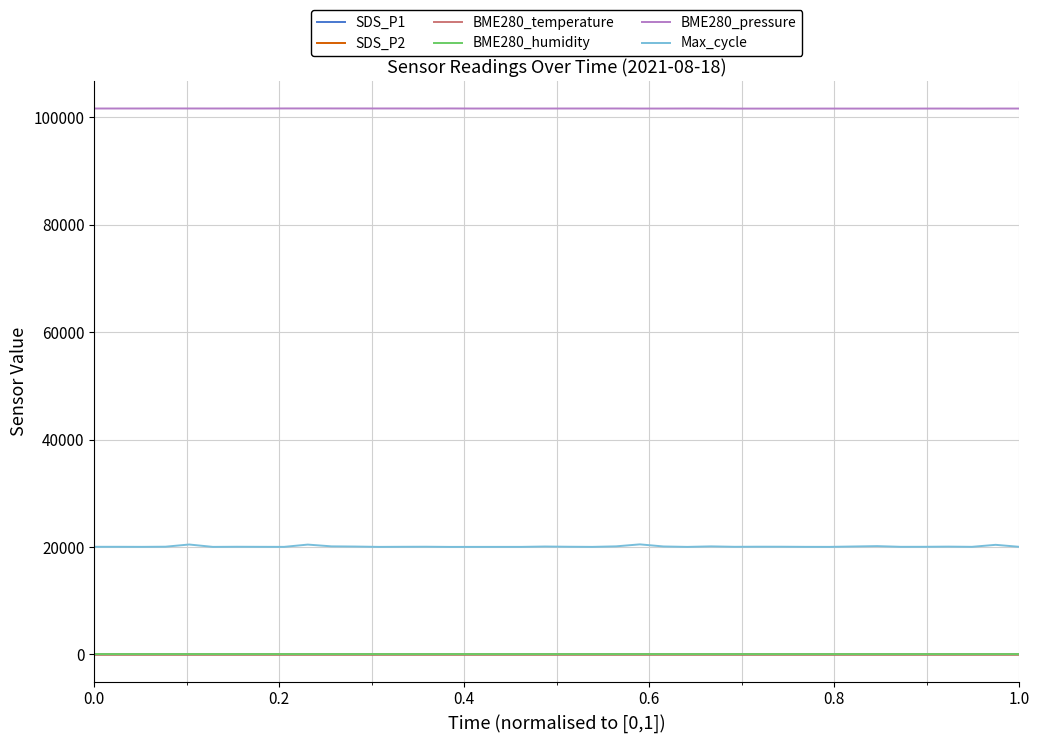

Which series has the widest spread of values?

Max_cycle